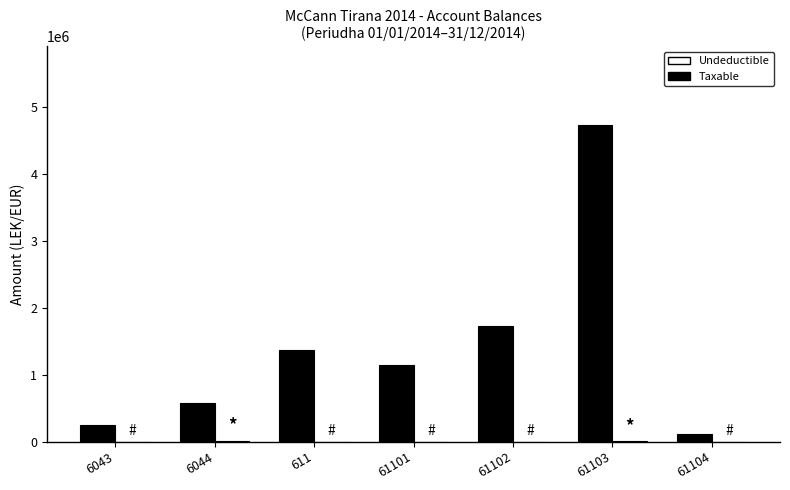

What is the sum of all Taxable values?

9912834.6